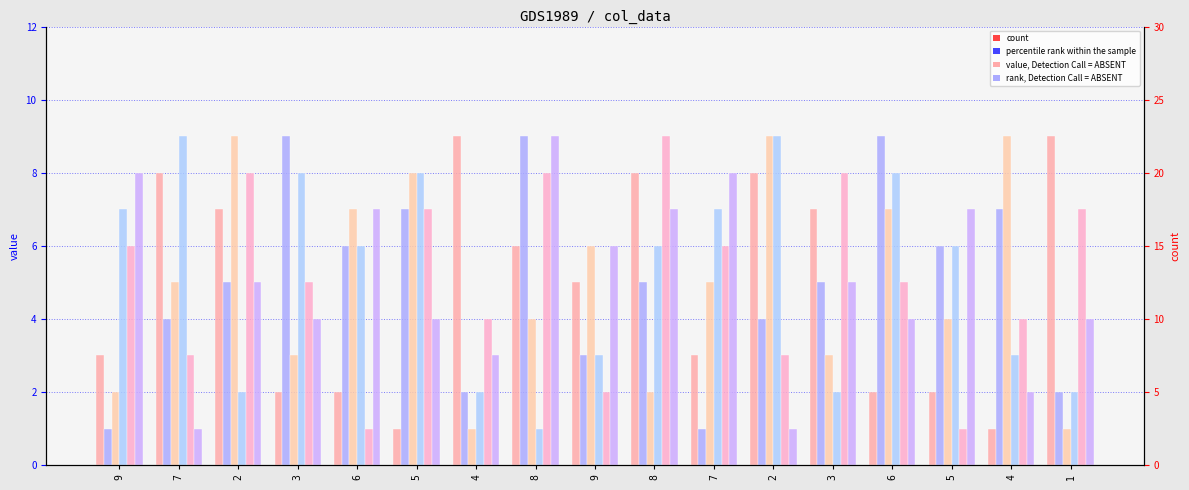

What is the label of the 4th bar from the right?

6